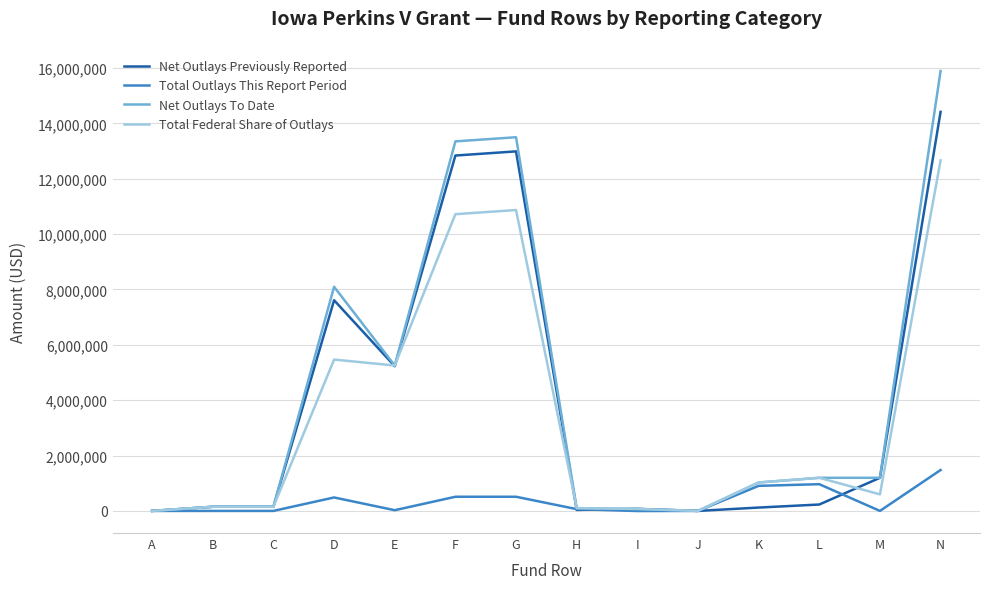

What value does the Total Federal Share of Outlays series have at N, to the nearest 10?

12665290